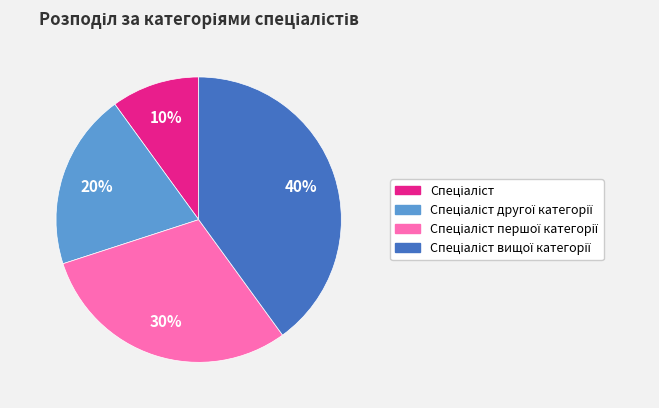

Is there any slice that represents more than half of the pie?

No